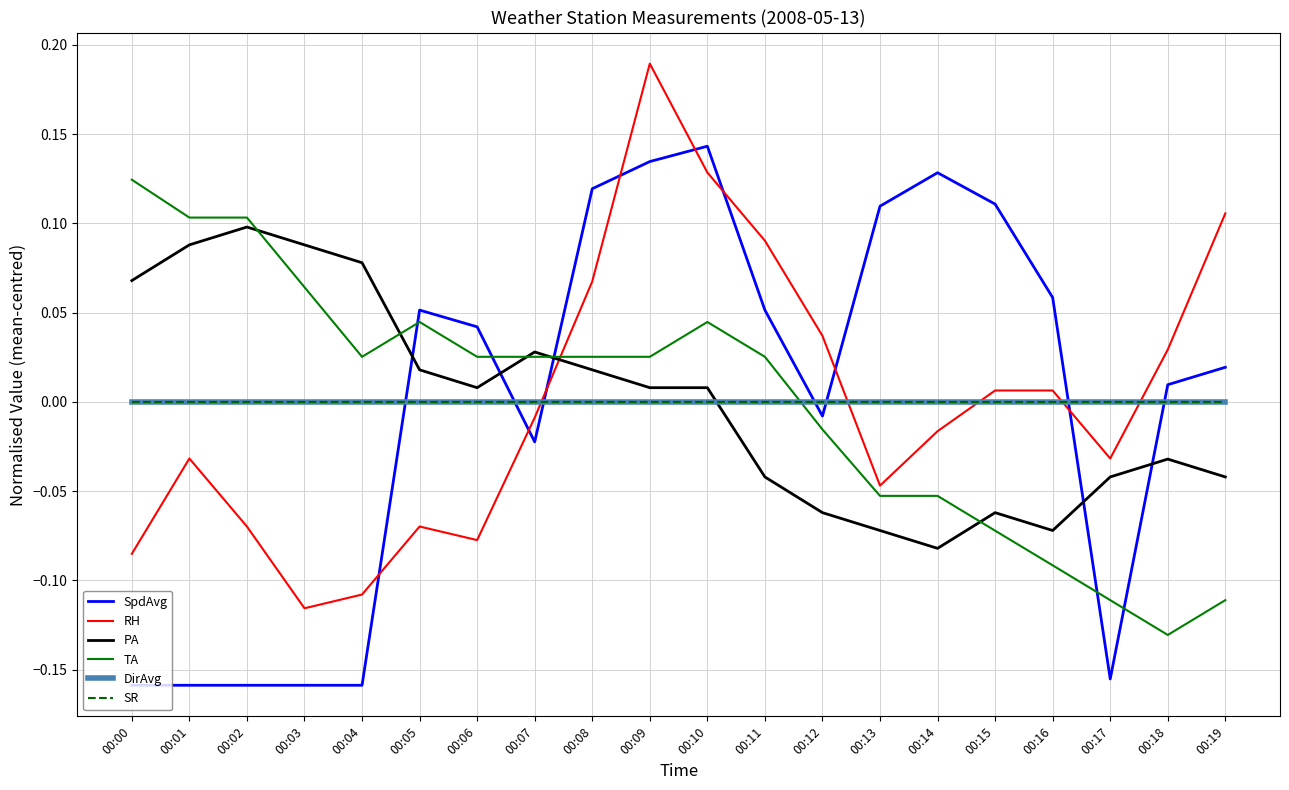

Where is DirAvg nearest to the value 0?

00:00